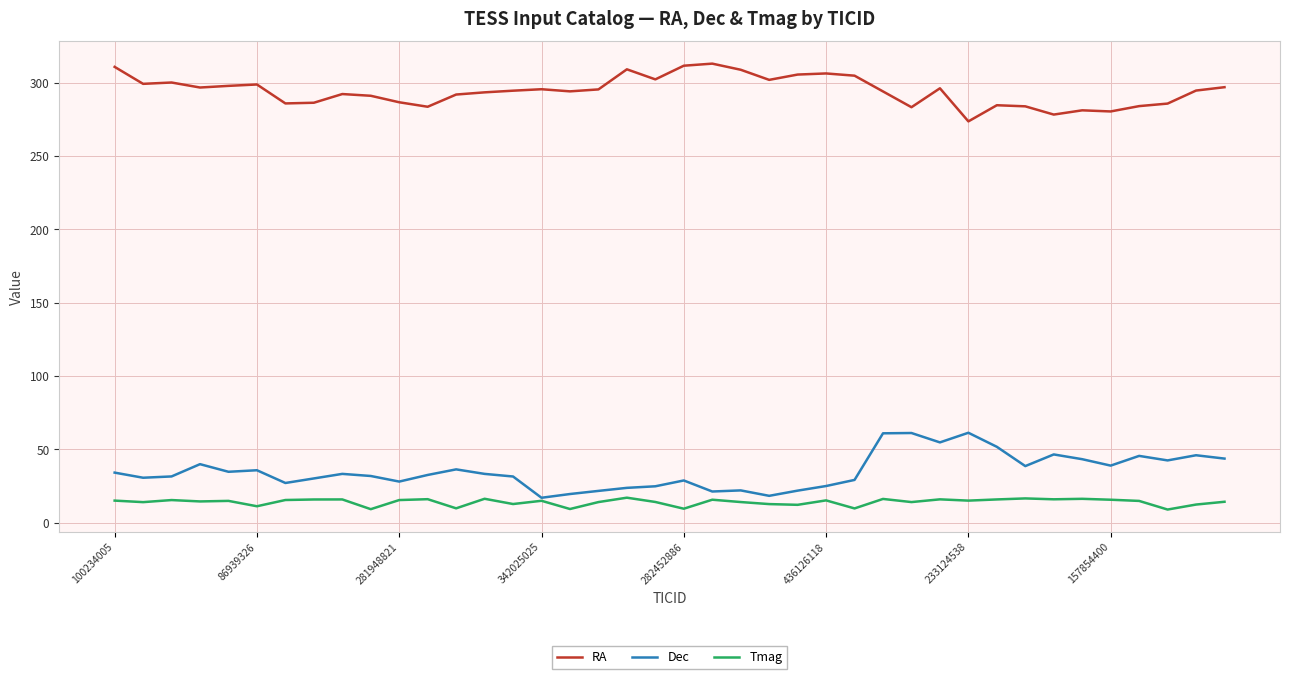

In Tmag, how many points are lower than both neighbors (excluding endpoints)?

14